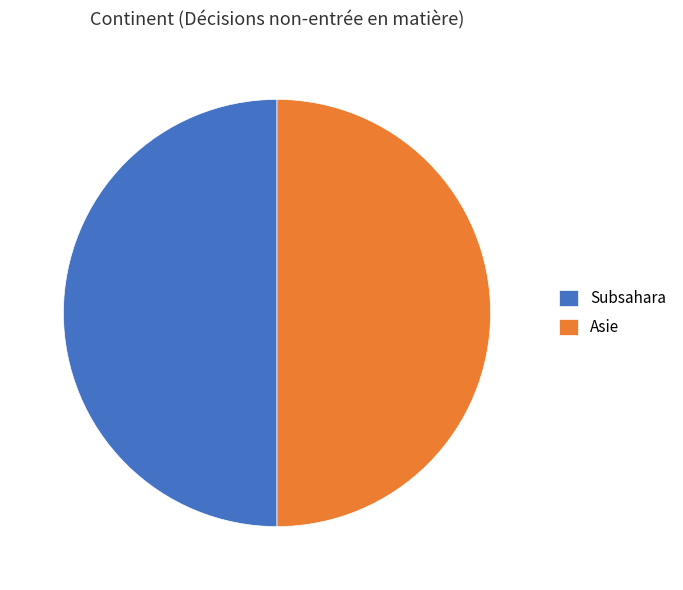

The Asie slice represents 50% of the pie. True or false?

True